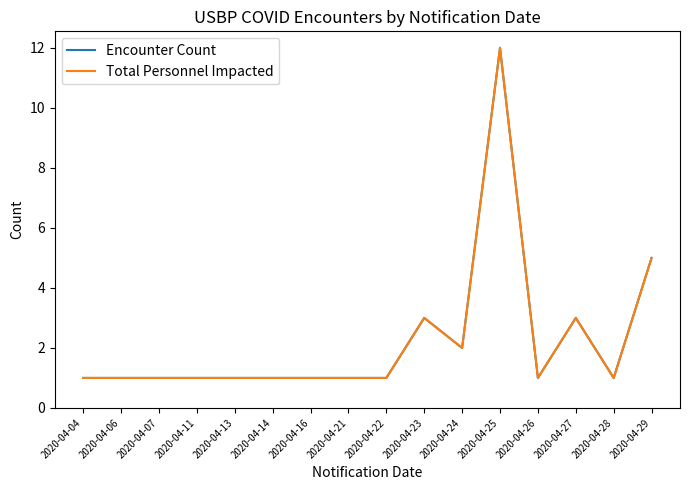

Rank the series at 2020-04-13 from highest to lowest value.

Encounter Count, Total Personnel Impacted